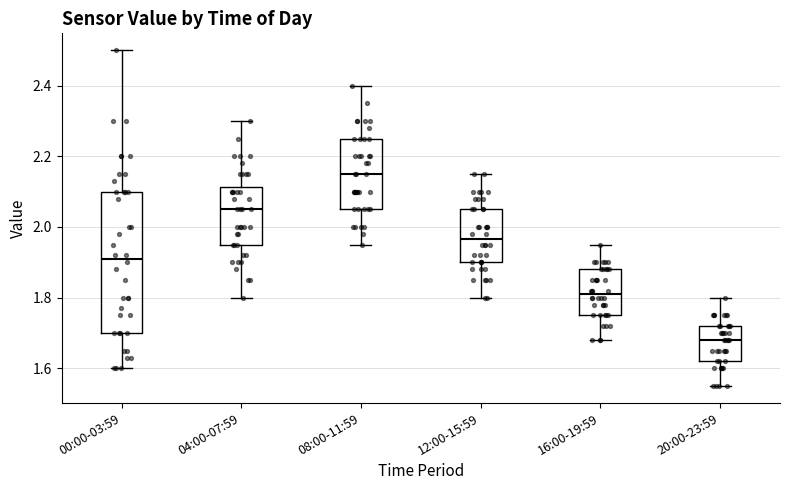

Where does the lower whisker of the box for 12:00-15:59 end on the y-axis? The values are not printed on the chart, so give them approximately, as read against the axis.

1.80